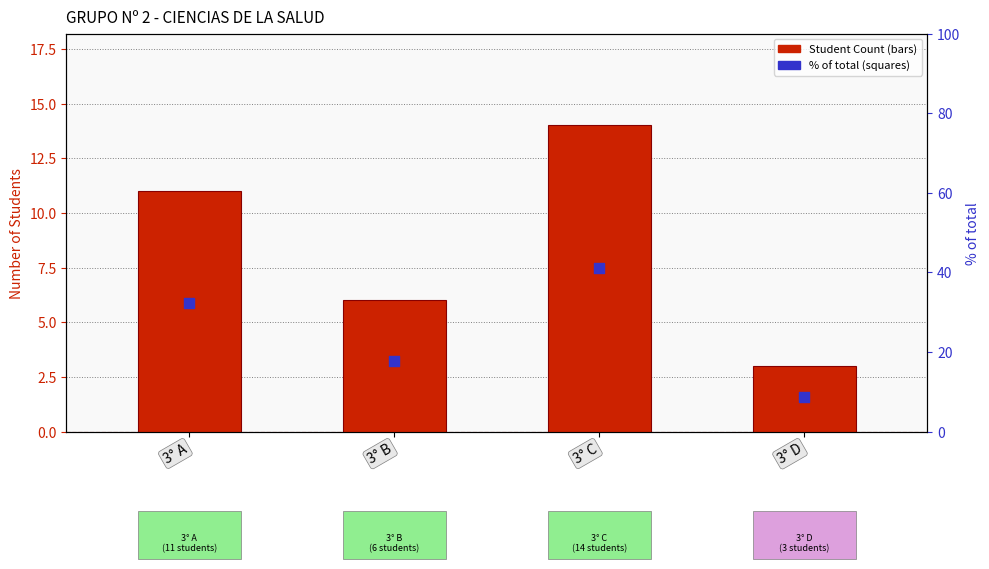

What are all the series names shown in the legend?

Student Count, % of total